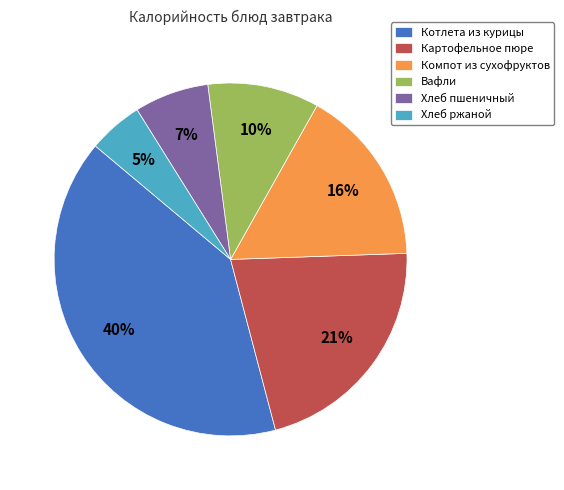

To the nearest percent, what is the difference between the Вафли and Хлеб пшеничный slice percentages?

3%